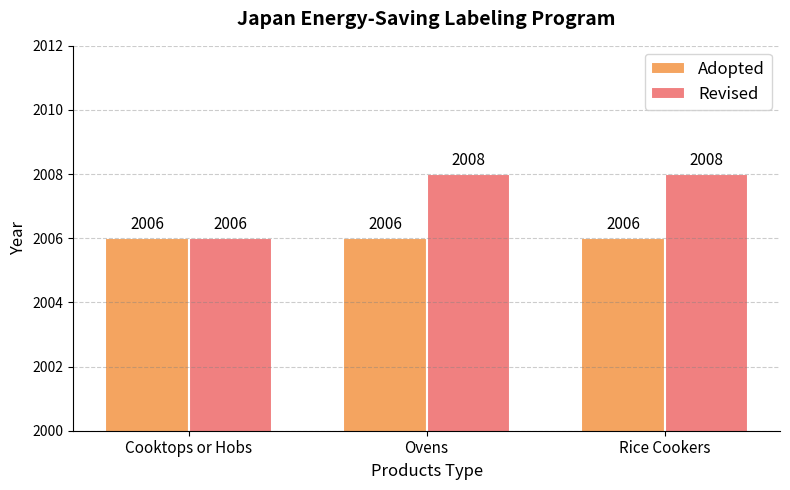

The value of Revised at Ovens is 463. True or false?

False